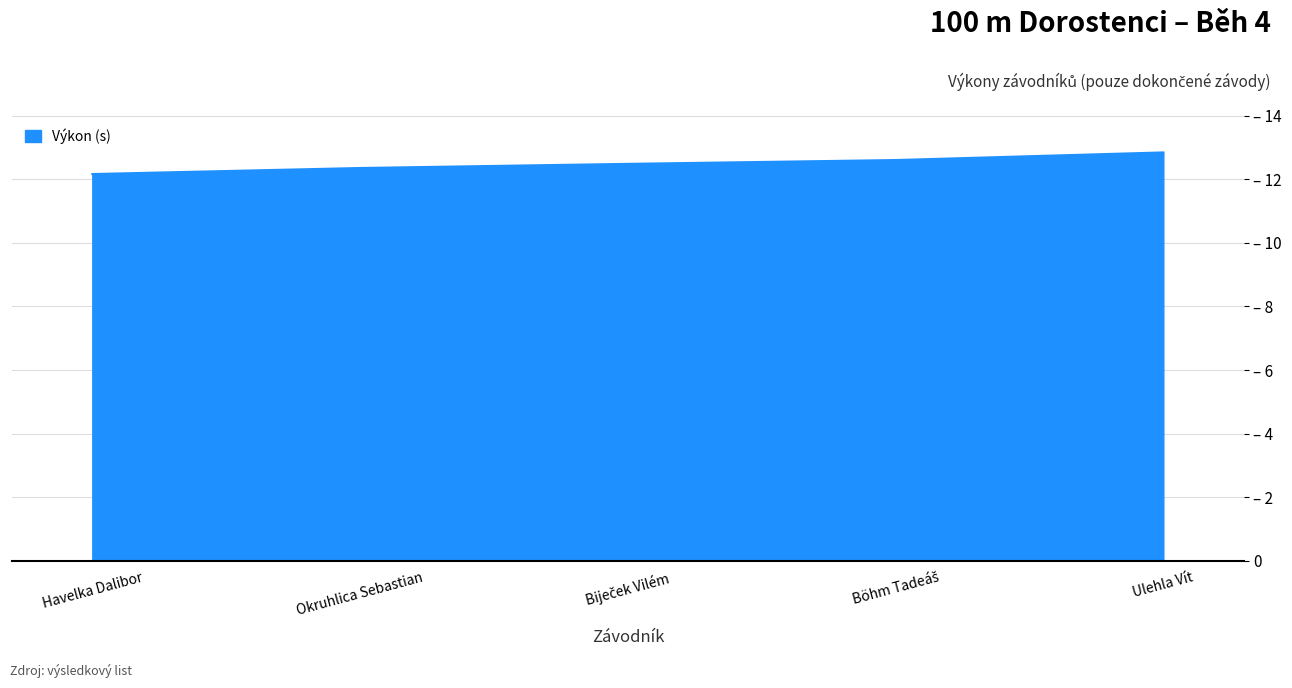

Reading left to right, what are all the values shown in this chart?

12.2	12.3	12.5	12.6	12.8